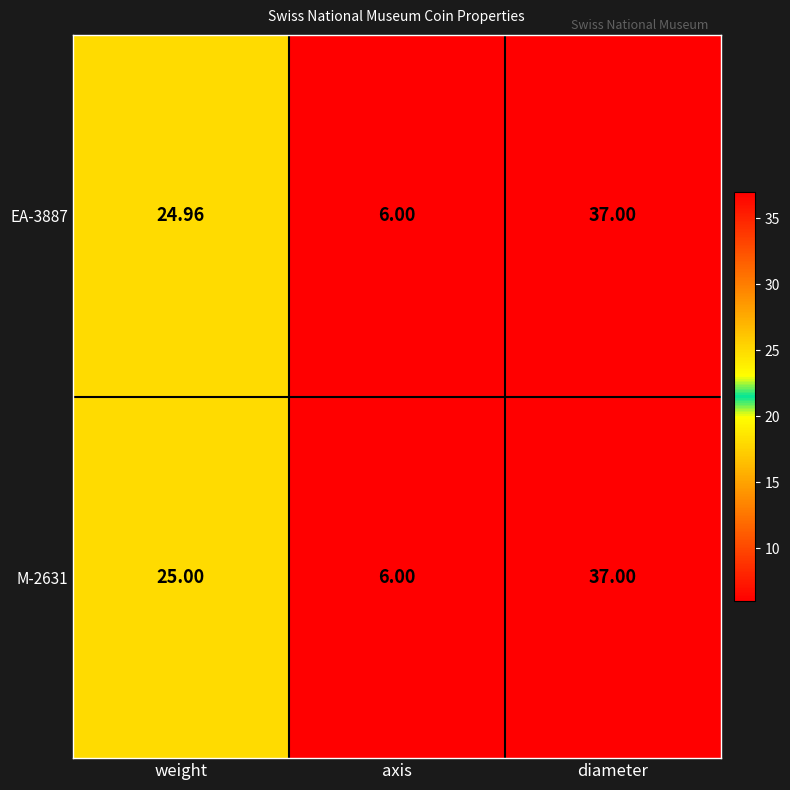

At which category does the chart reach its peak across all series?

diameter